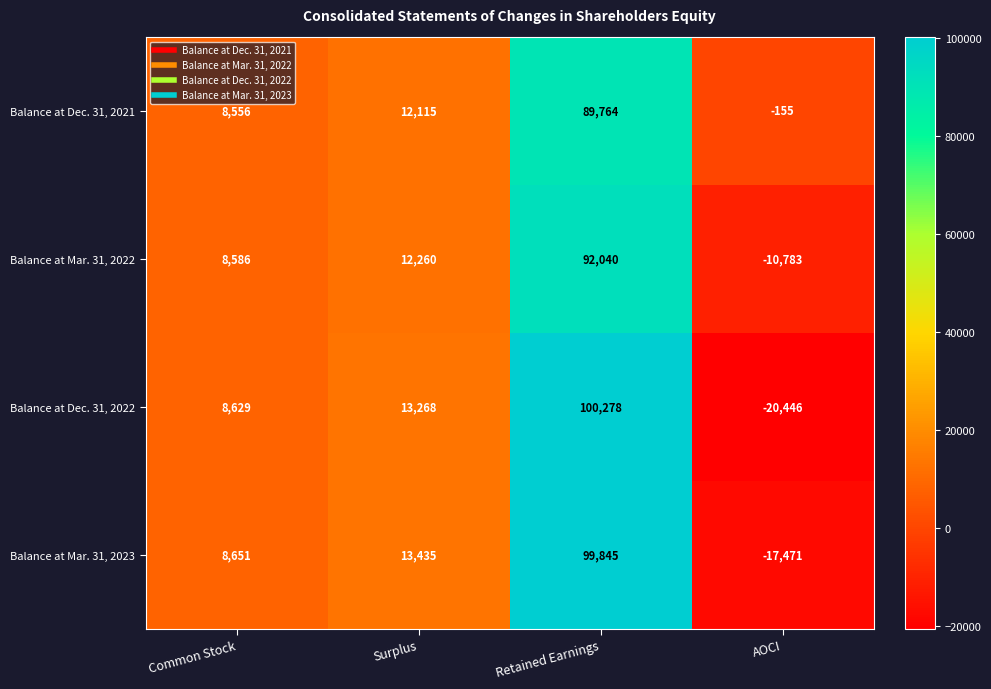

What is the approximate value of Balance at Dec. 31, 2021 at Common Stock, to the nearest 100?

8600